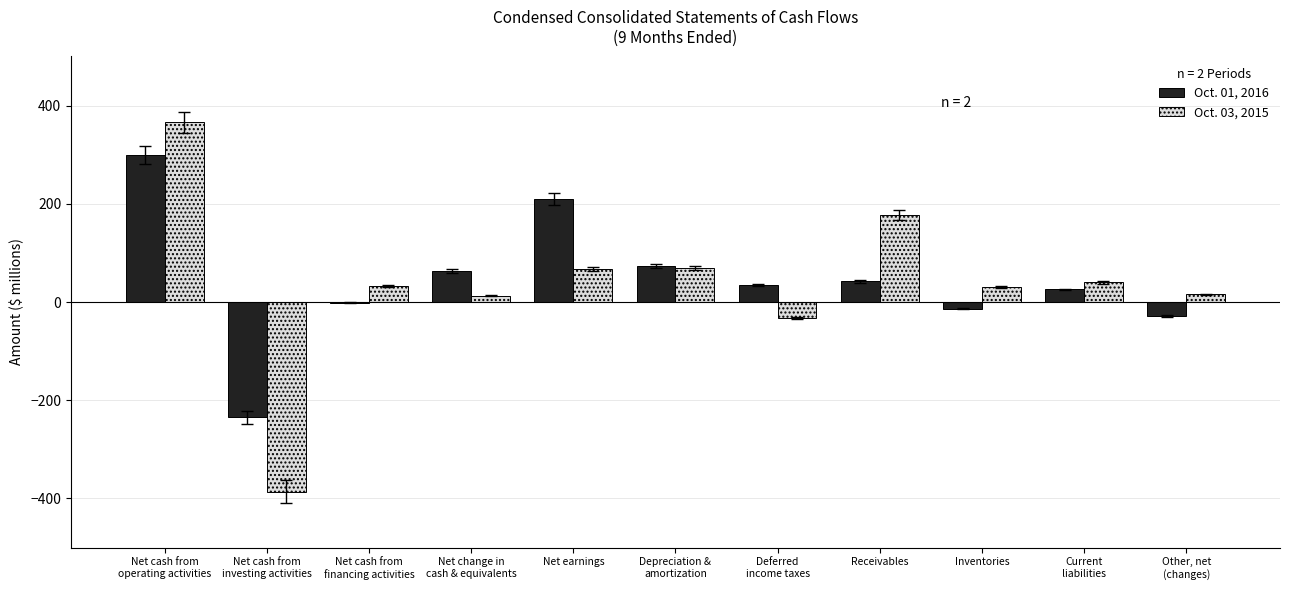

At which category is the sum across all series the highest?

Net cash from
operating activities